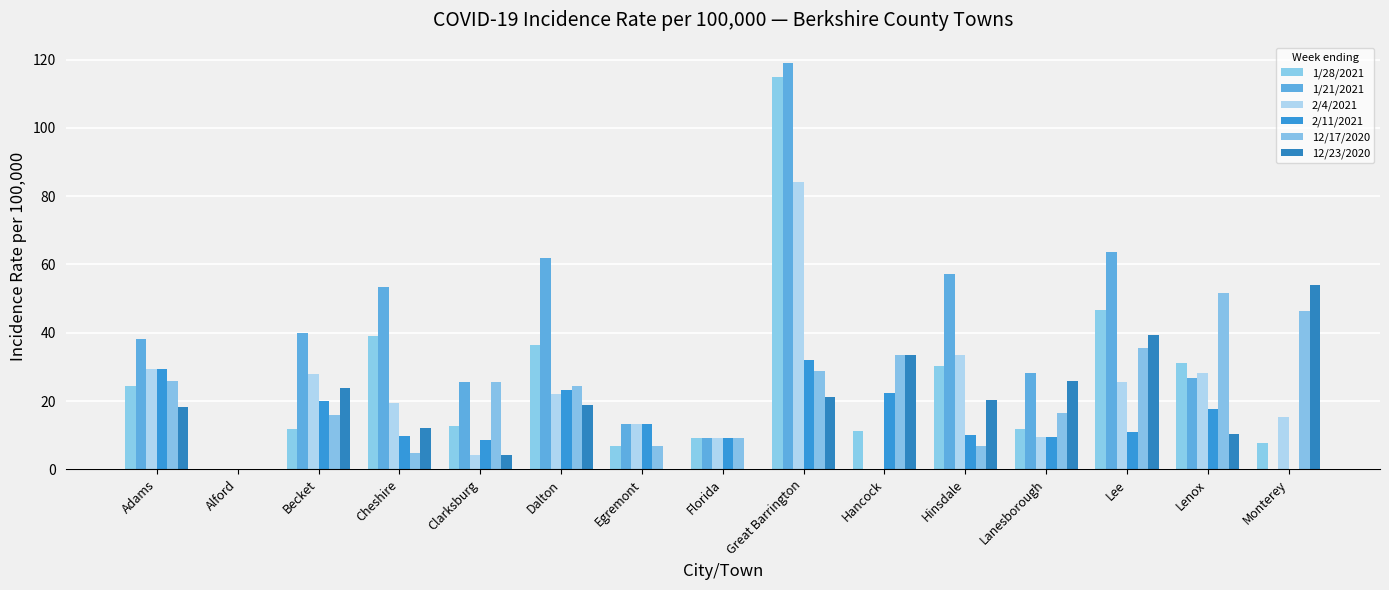

What is the difference between the 12/17/2020 values at Lee and Great Barrington?

6.8